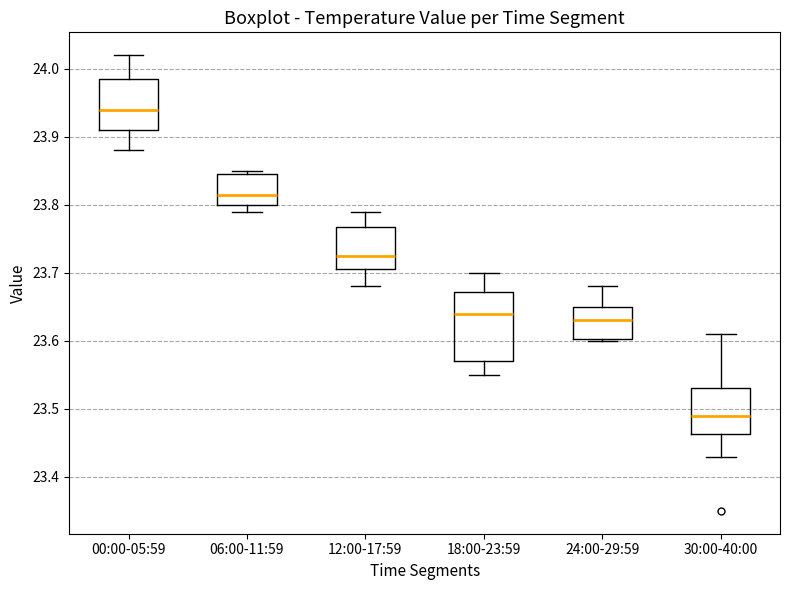

Which box is the tallest, from its lower edge to its upper edge?

18:00-23:59